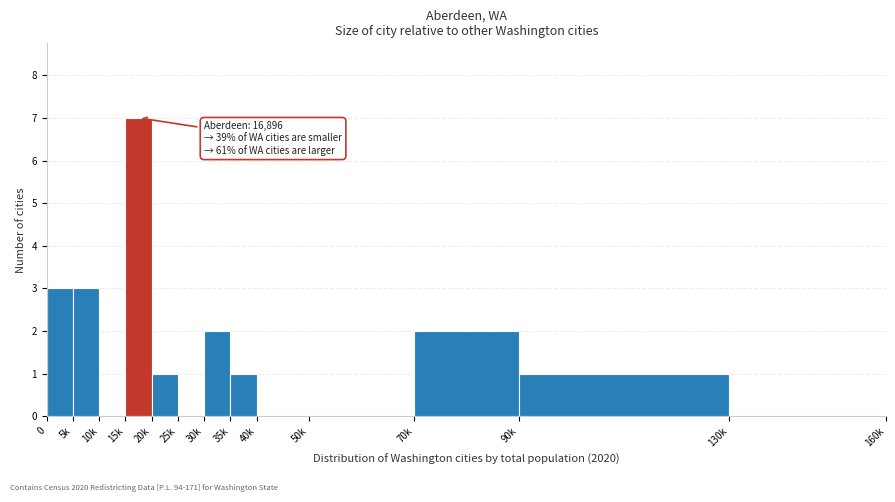

Reading left to right, list all the values displayed in this chart.

0=3	5k=3	10k=0	15k=7	20k=1	25k=0	30k=2	35k=1	40k=0	50k=0	70k=2	90k=1	130k=0